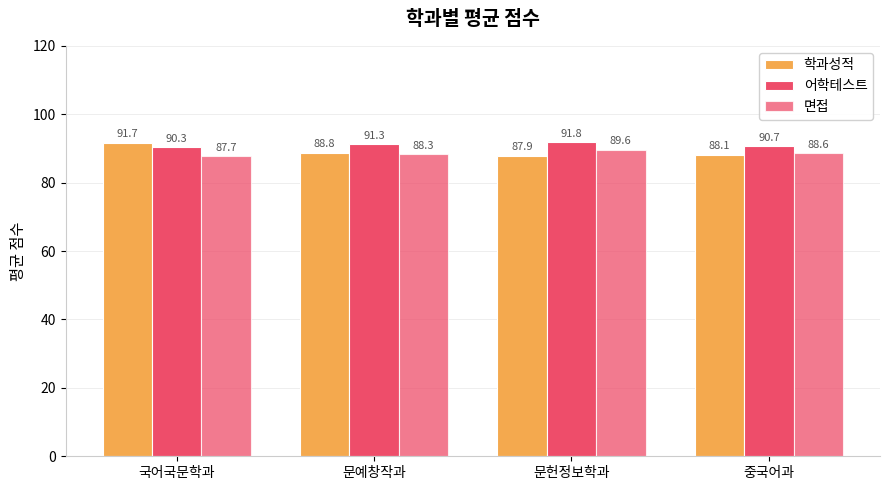

Are the bars grouped side by side (vs. stacked)?

Yes